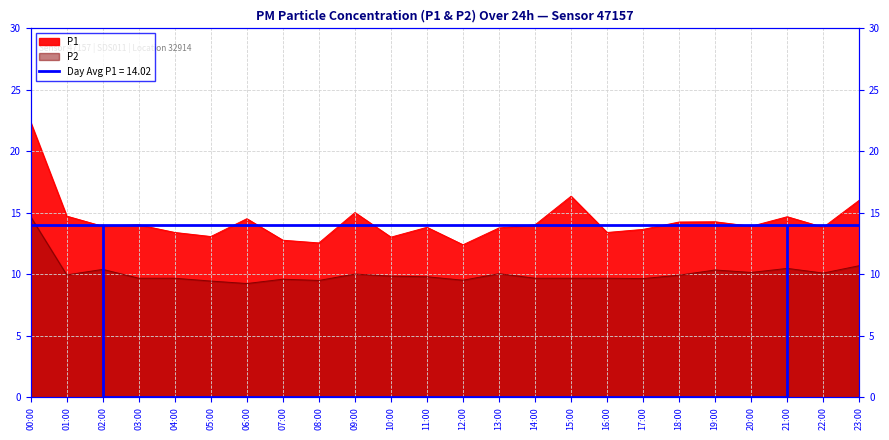

At which category is the sum across all series the highest?

00:00